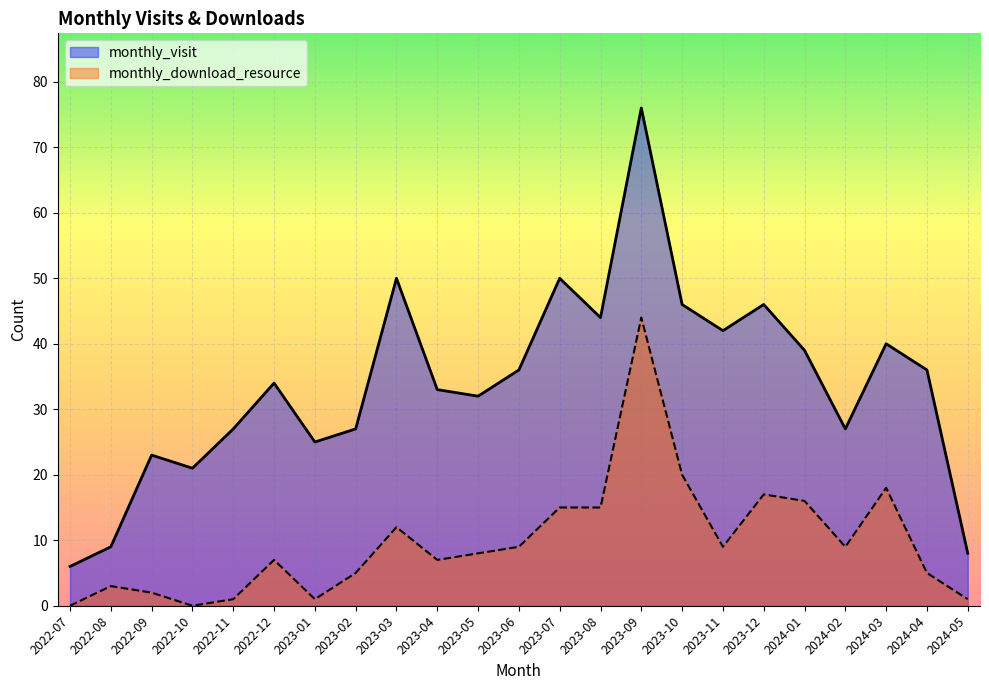

What are all the series names shown in the legend?

monthly_visit, monthly_download_resource